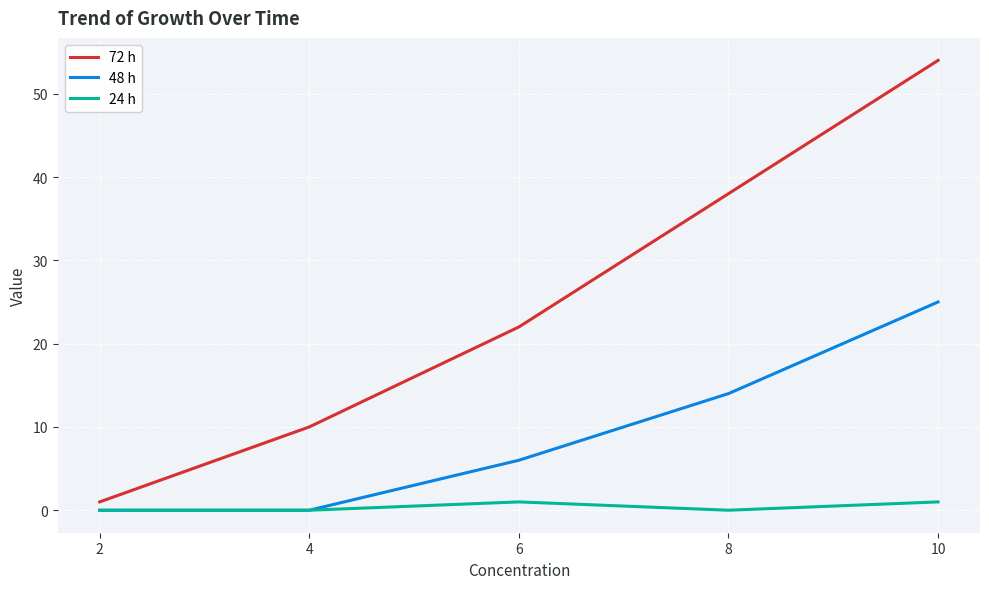

Which category has the lowest value in the 72 h series?

2